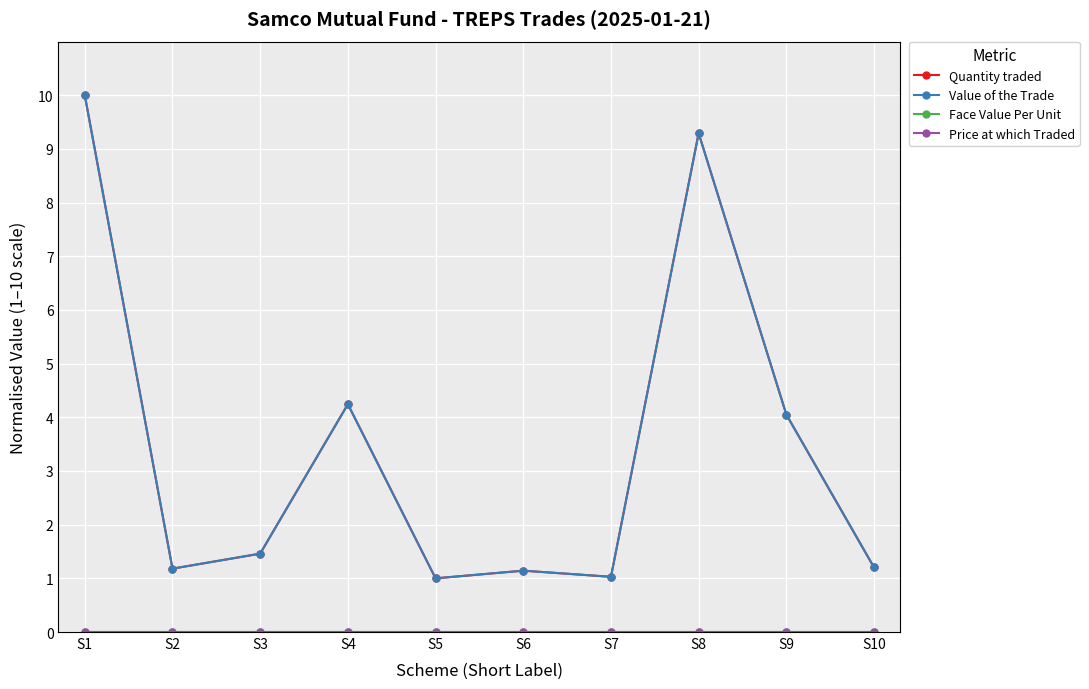

Is this an area chart (filled region under the line)?

No